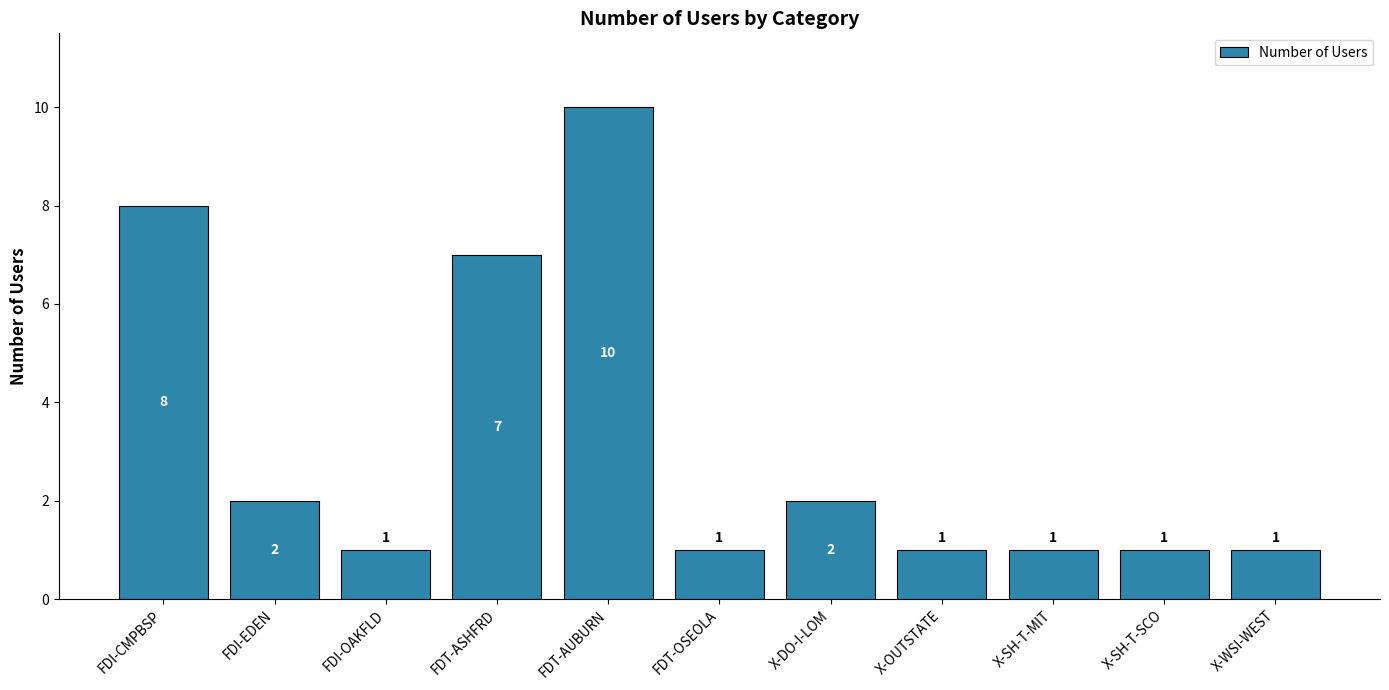

Count the values in the range 1 to 7.

9